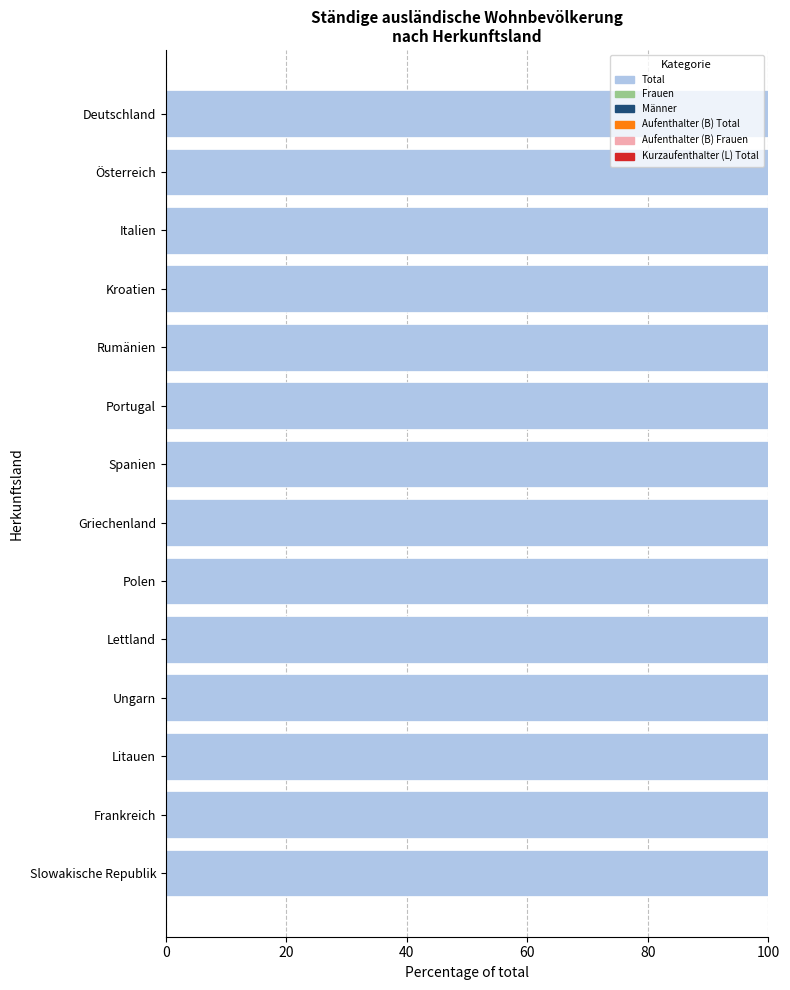

The Total series shows 0.8 at 100. True or false?

True